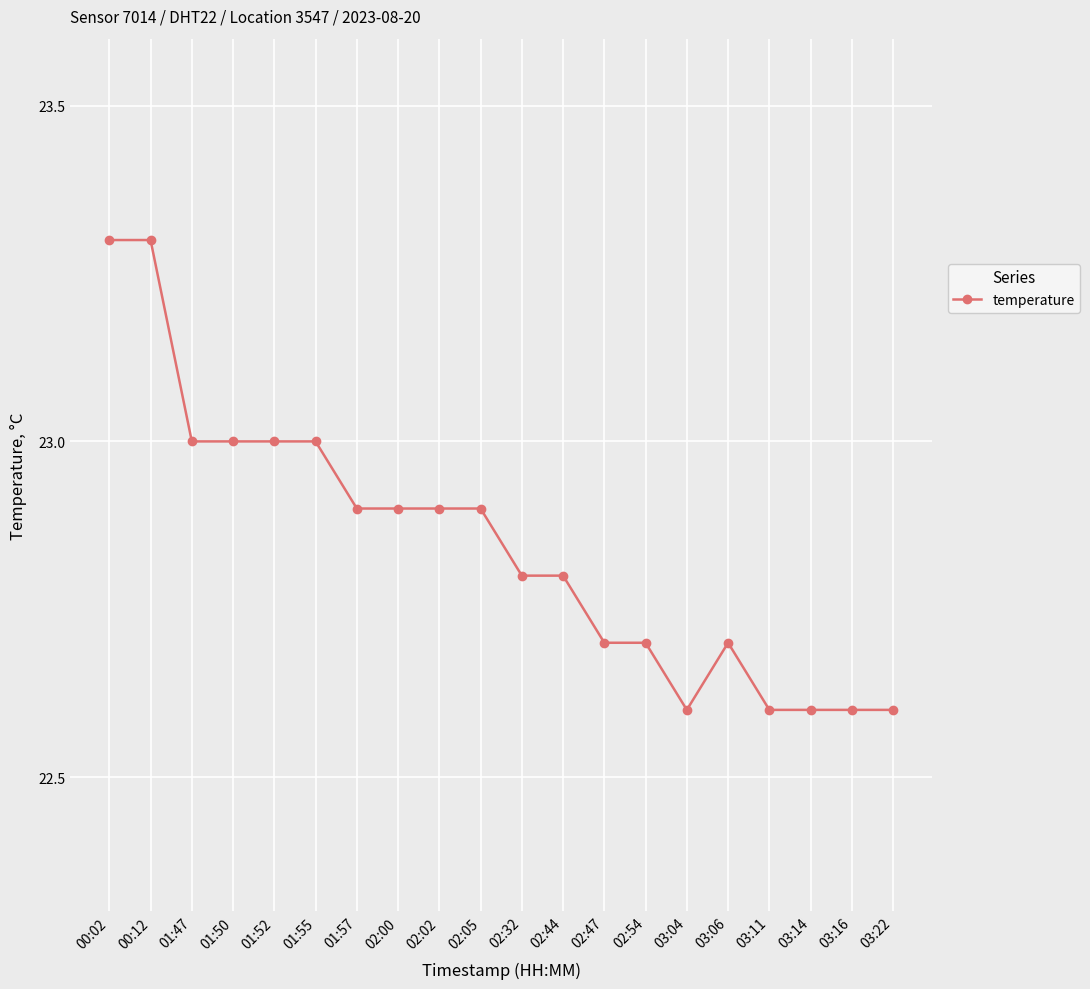

What is the difference between the second highest and second lowest values?

0.7